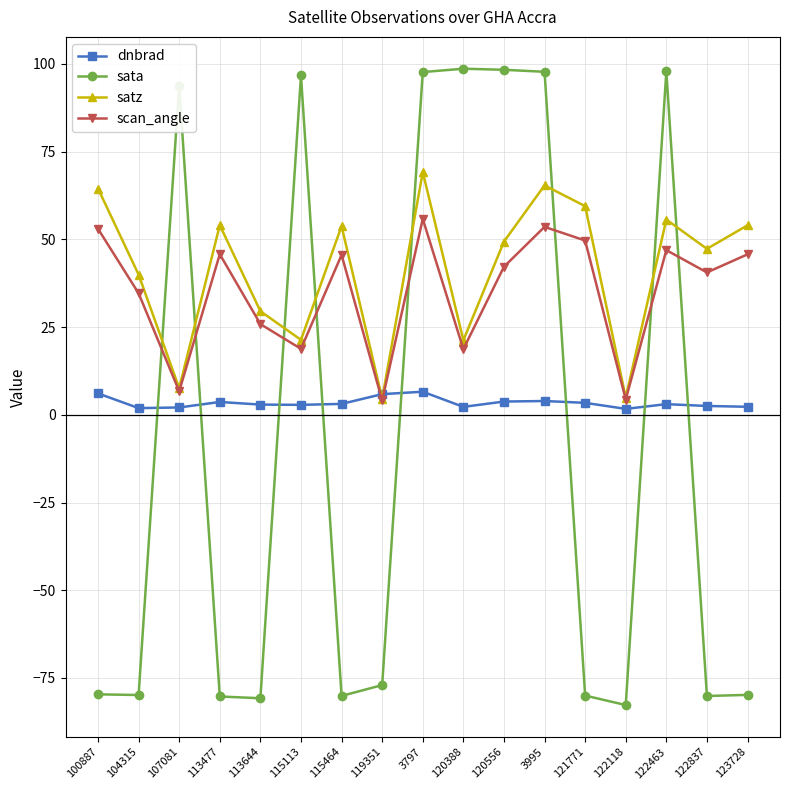

What is the label of the 13th point from the right?

113644